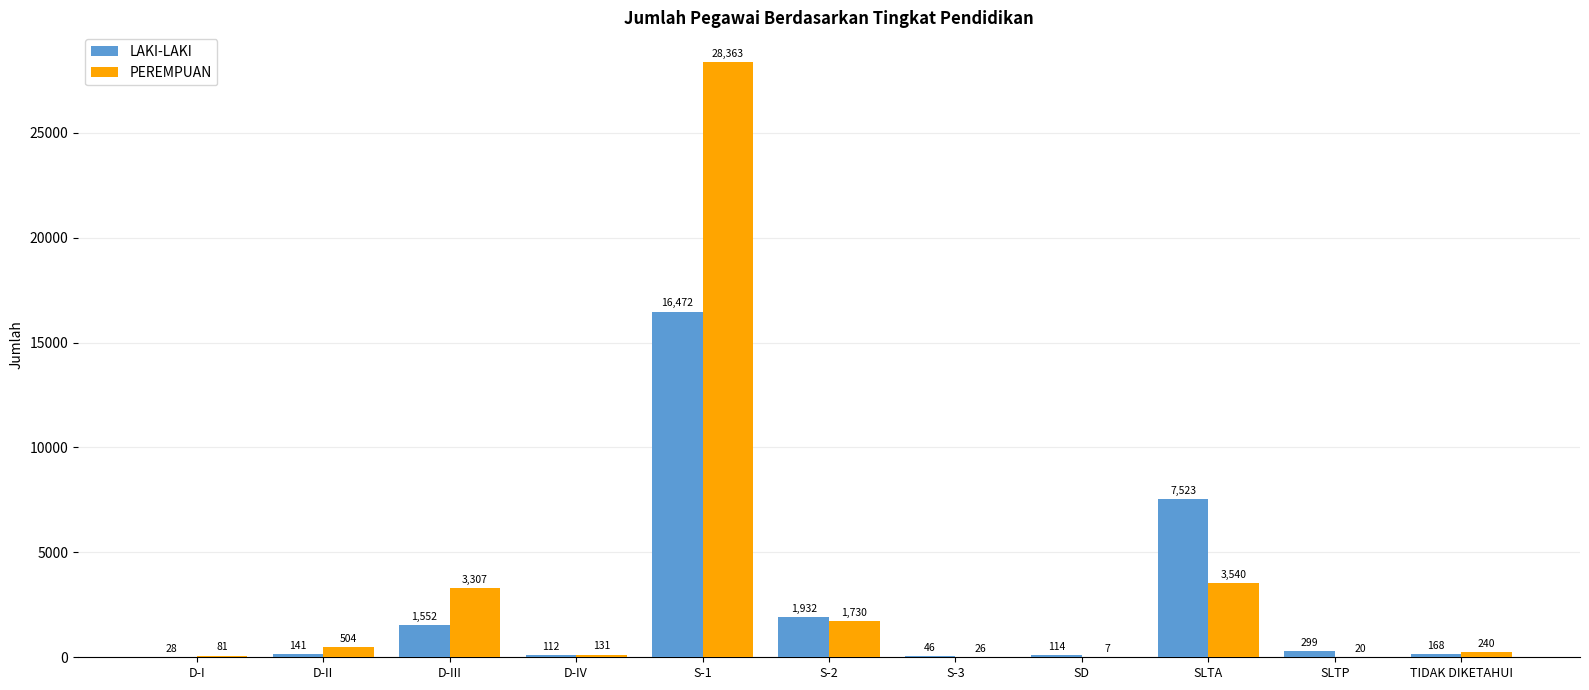

Which series has the widest spread of values?

PEREMPUAN